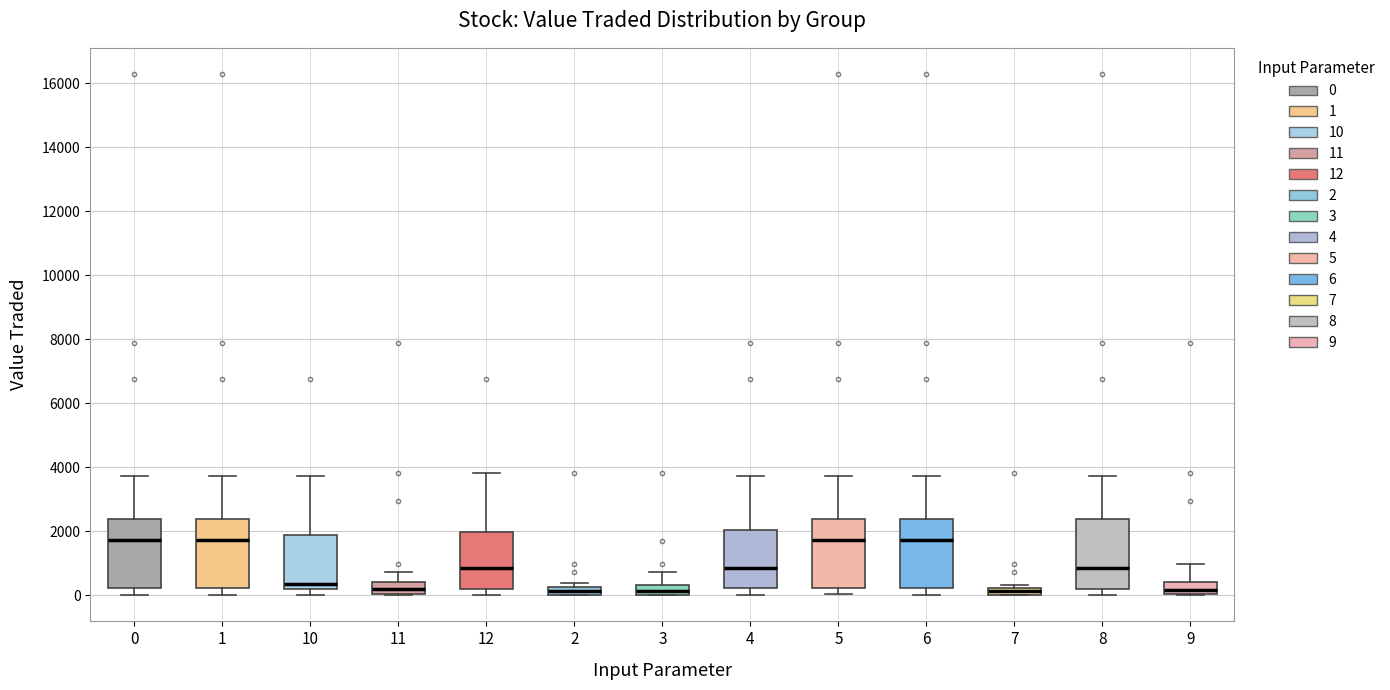

Where is the upper edge of the box at x = 3 on the y-axis? The values are not printed on the chart, so give them approximately, as read against the axis.

400